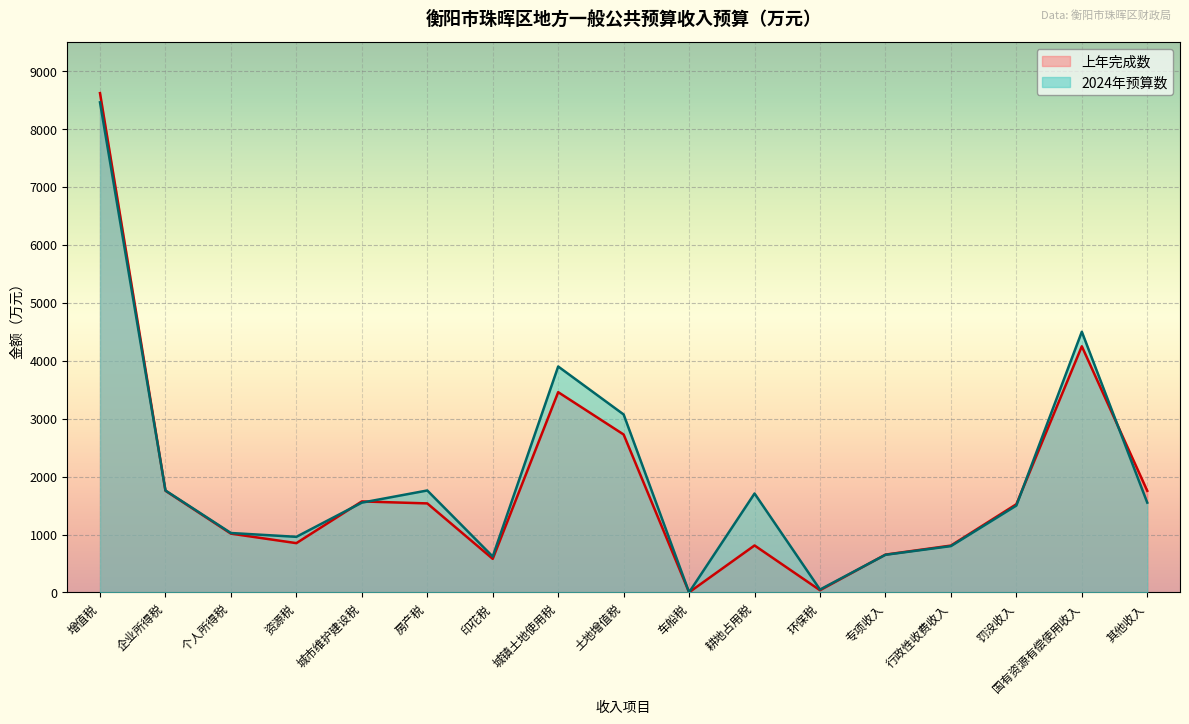

How many lines are shown in the chart?

2